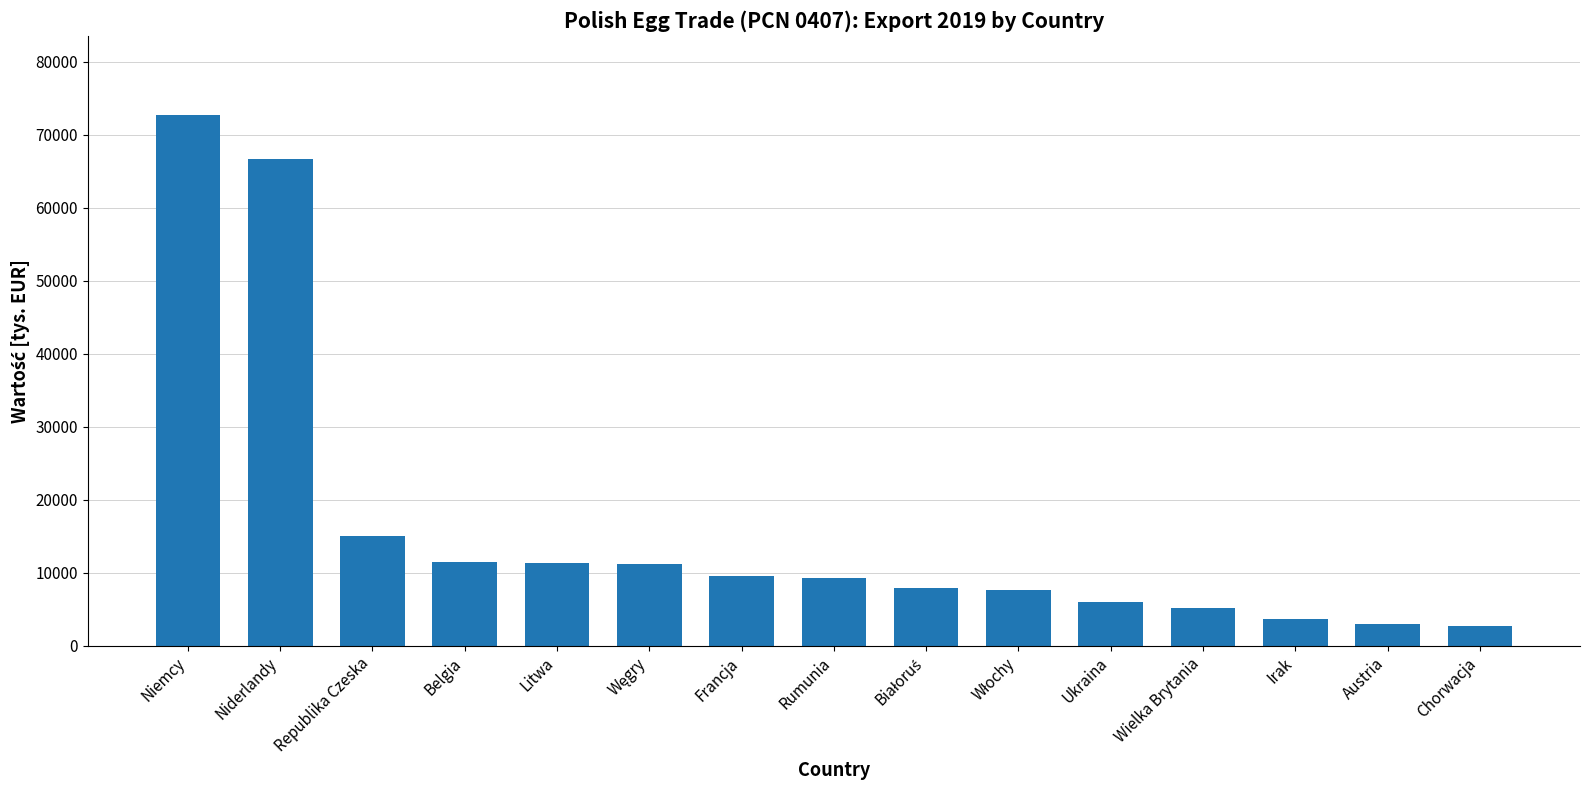

What is the change in value from Belgia to Francja?

-1957.9